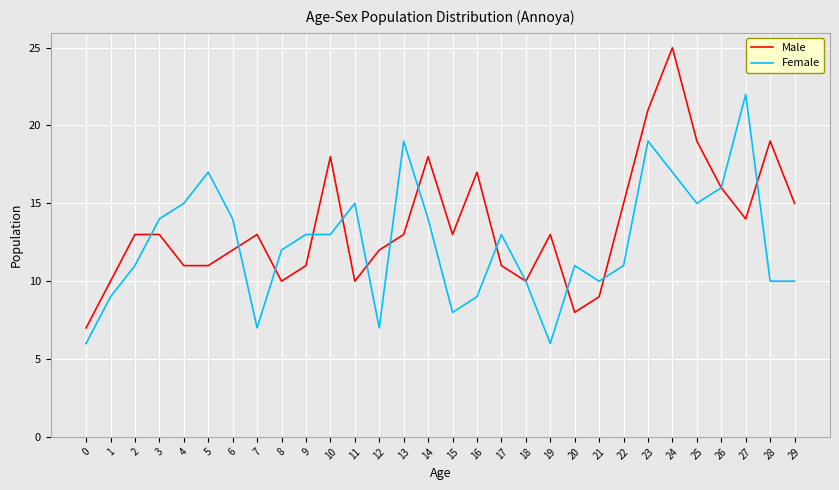

Reading right to left, extract all data points from this chart.

Male: 15	19	14	16	19	25	21	15	9	8	13	10	11	17	13	18	13	12	10	18	11	10	13	12	11	11	13	13	10	7
Female: 10	10	22	16	15	17	19	11	10	11	6	10	13	9	8	14	19	7	15	13	13	12	7	14	17	15	14	11	9	6